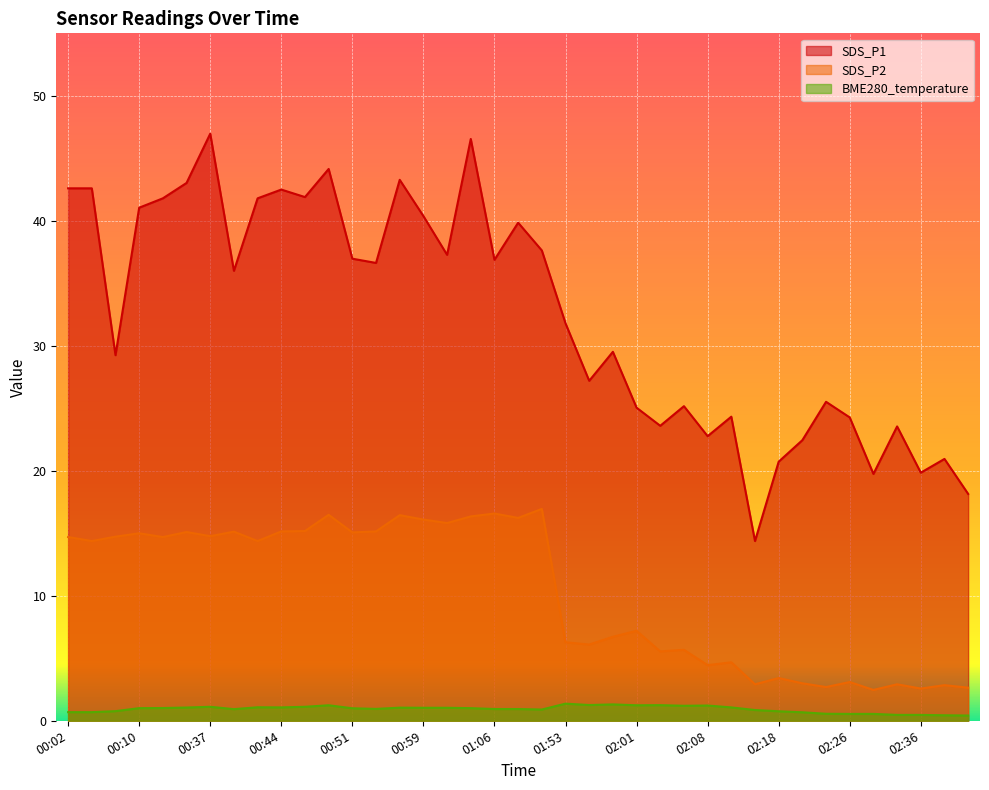

List the labels in order of SDS_P1 value, largest first.

00:37, 01:03, 00:49, 00:56, 00:16, 00:02, 00:04, 00:44, 00:46, 00:13, 00:41, 00:10, 00:59, 01:08, 01:11, 01:01, 00:51, 01:06, 00:54, 00:39, 01:53, 01:58, 00:07, 01:56, 02:23, 02:06, 02:01, 02:11, 02:26, 02:03, 02:33, 02:08, 02:21, 02:38, 02:18, 02:36, 02:31, 02:46, 02:16